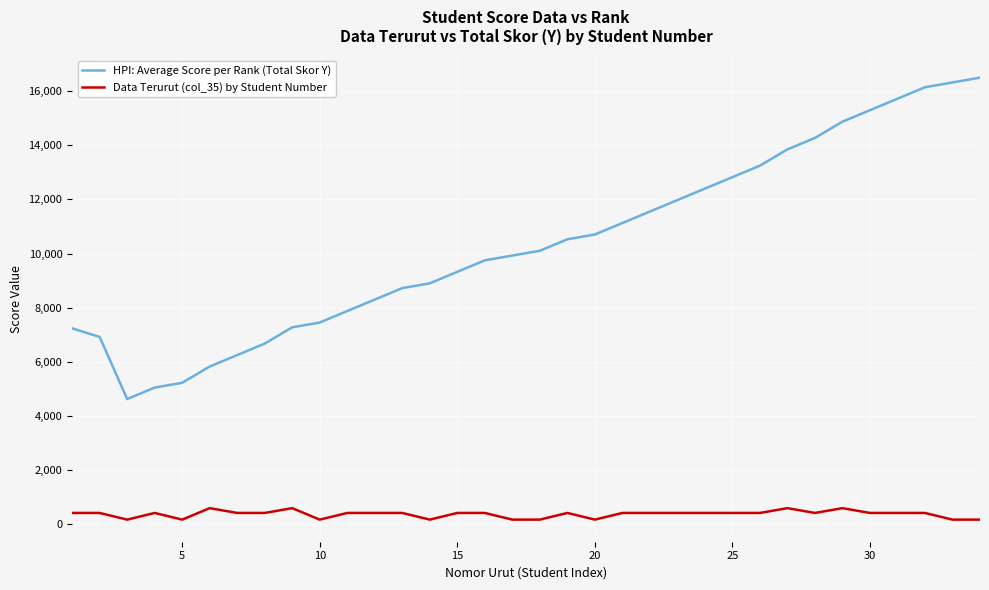

How many interior local valleys does the HPI: Average Score per Rank (Total Skor Y) series have?

1